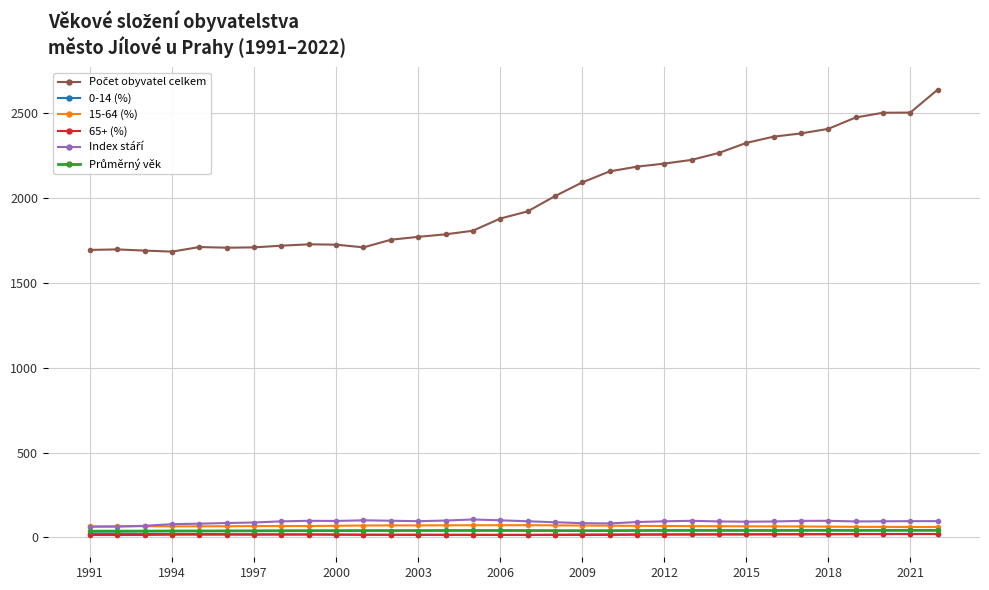

At how many categories does at least one series exceed 895?

32